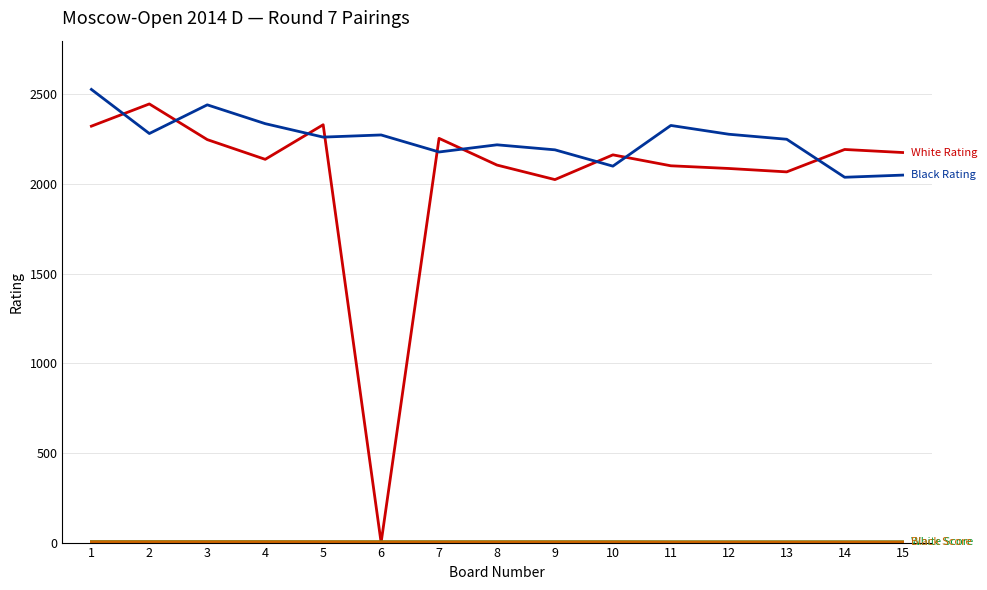

How many lines are shown in the chart?

4